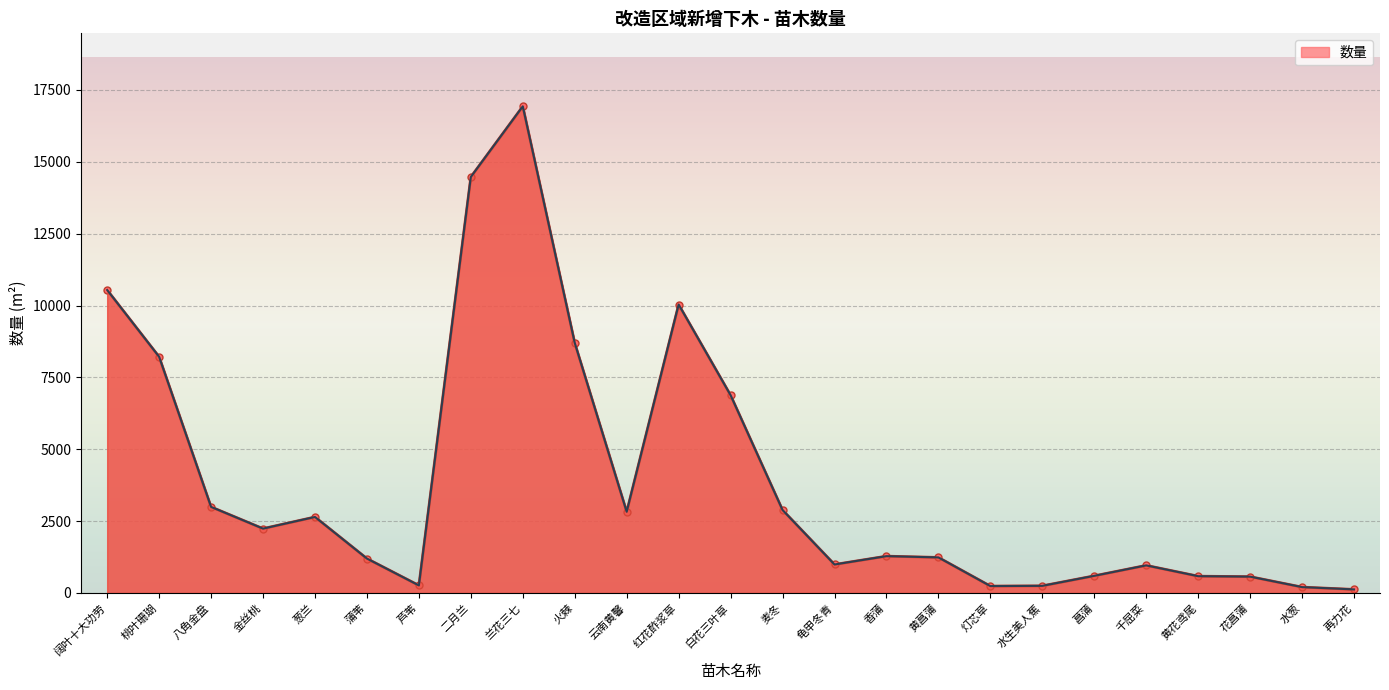

Where is the data nearest to the value 8527?

火棘